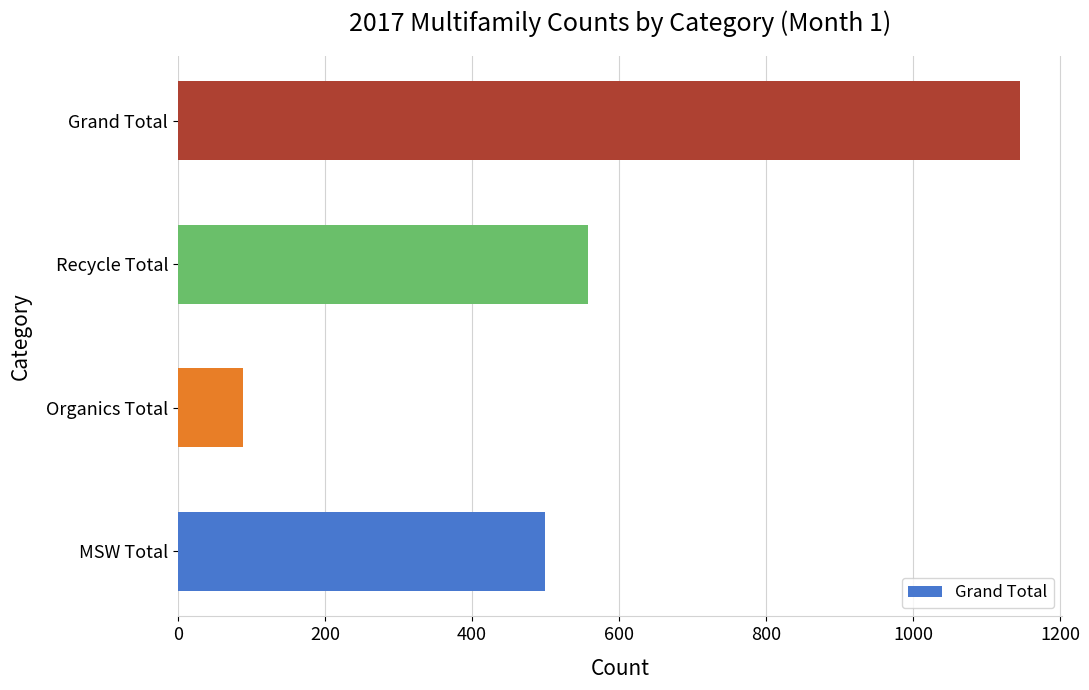

What is the approximate value at MSW Total, to the nearest 10?

500